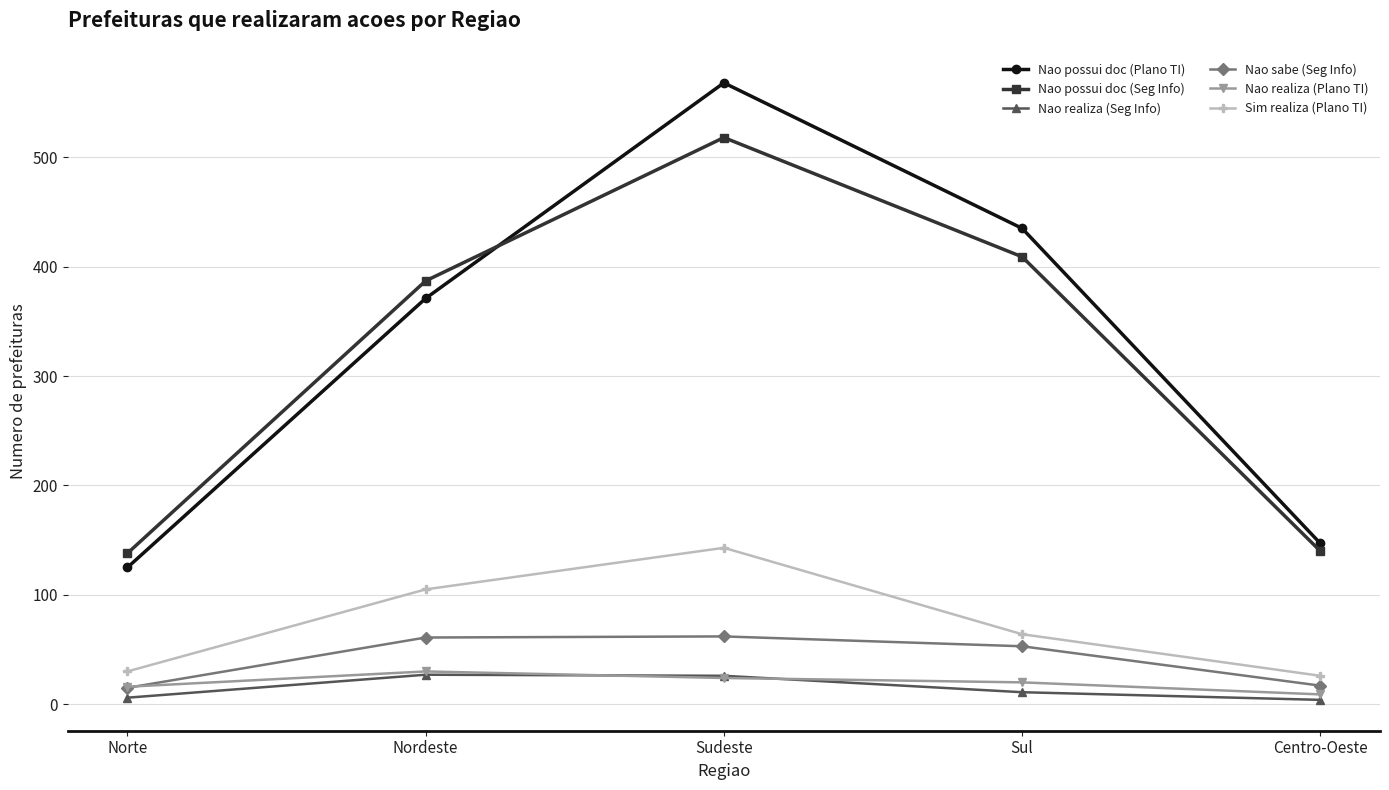

Which series has the largest total across all categories?

Nao possui doc (Plano TI)